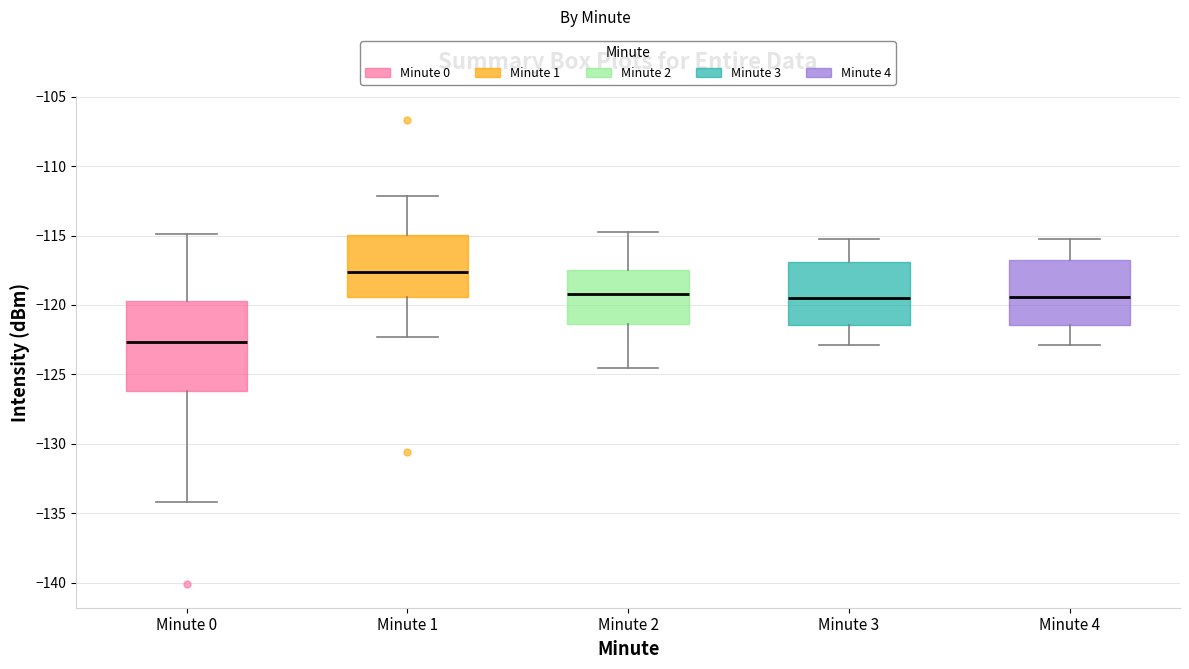

Which box's median line is the highest?

Minute 1